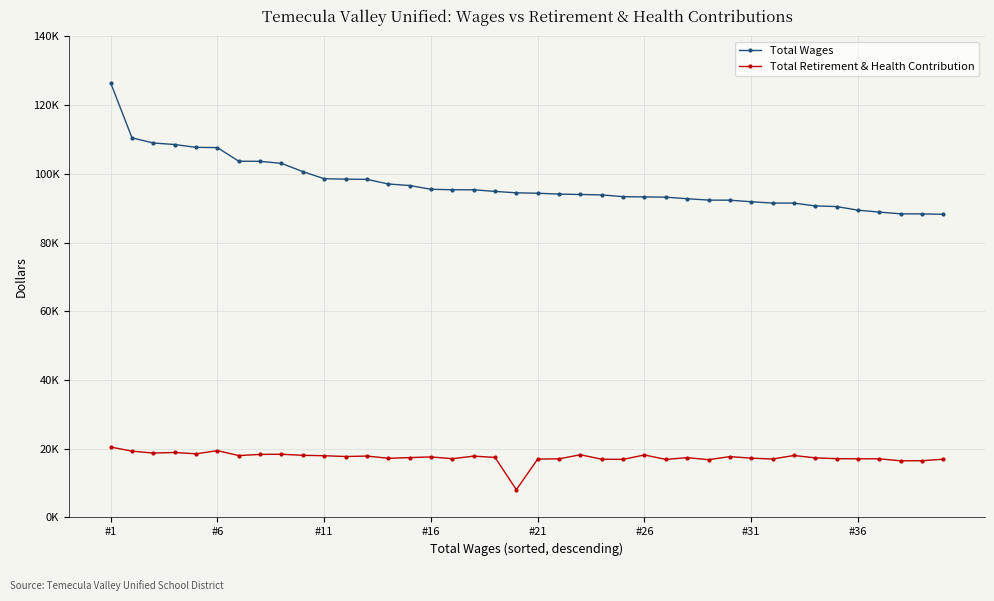

What is the lowest value of the Total Retirement & Health Contribution series?

8079